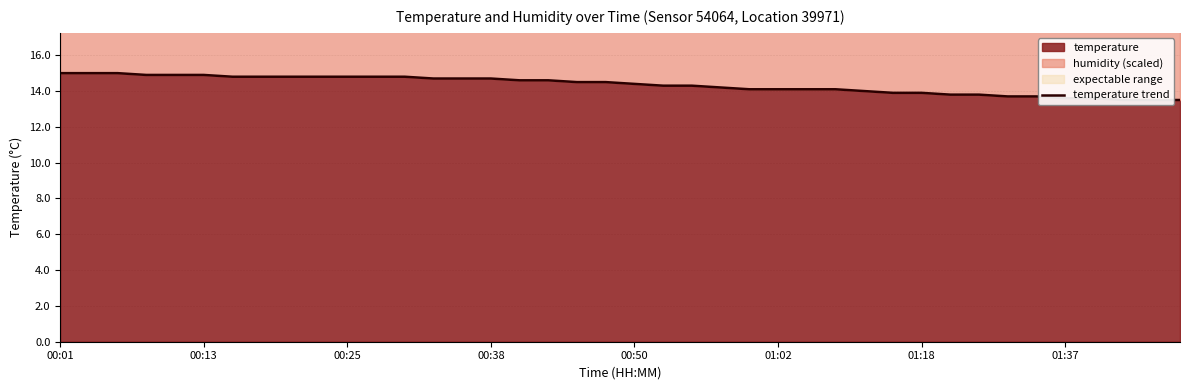

The value at 18 is 14.5. True or false?

True